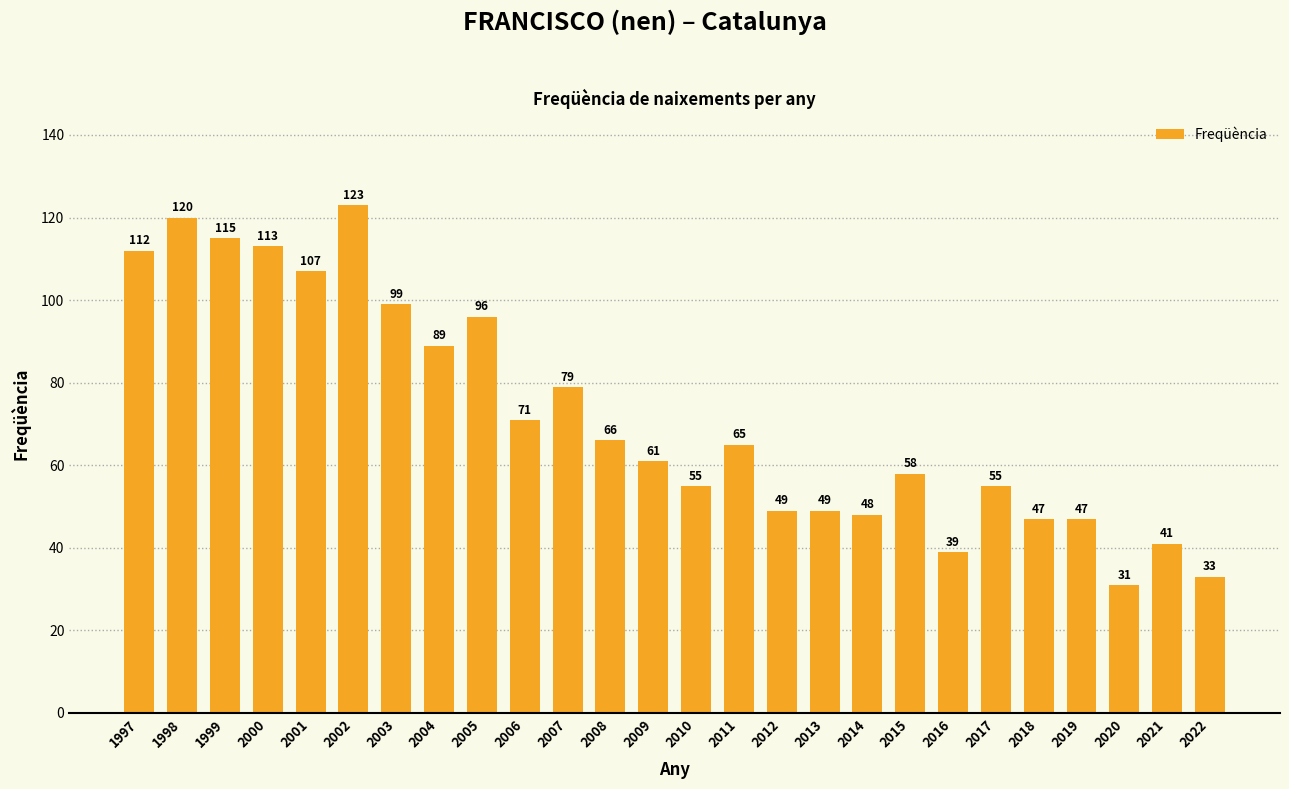

Reading left to right, extract all data points from this chart.

1997=112	1998=120	1999=115	2000=113	2001=107	2002=123	2003=99	2004=89	2005=96	2006=71	2007=79	2008=66	2009=61	2010=55	2011=65	2012=49	2013=49	2014=48	2015=58	2016=39	2017=55	2018=47	2019=47	2020=31	2021=41	2022=33